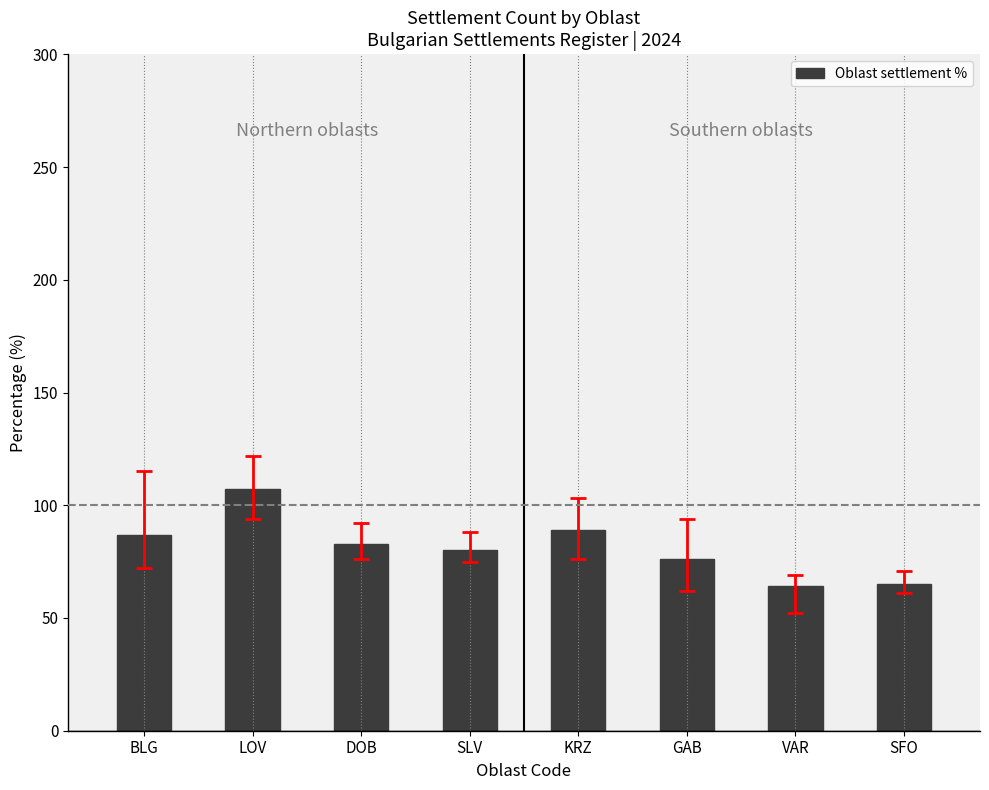

The chart shows a value of 89 at KRZ. True or false?

True